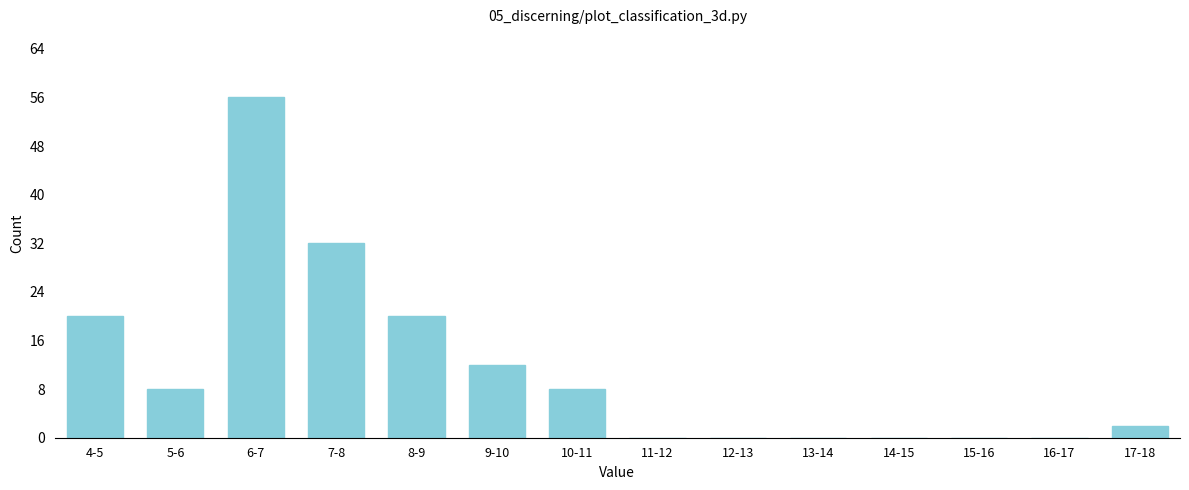

Reading left to right, extract all data points from this chart.

4-5=20	5-6=8	6-7=56	7-8=32	8-9=20	9-10=12	10-11=8	11-12=0	12-13=0	13-14=0	14-15=0	15-16=0	16-17=0	17-18=2